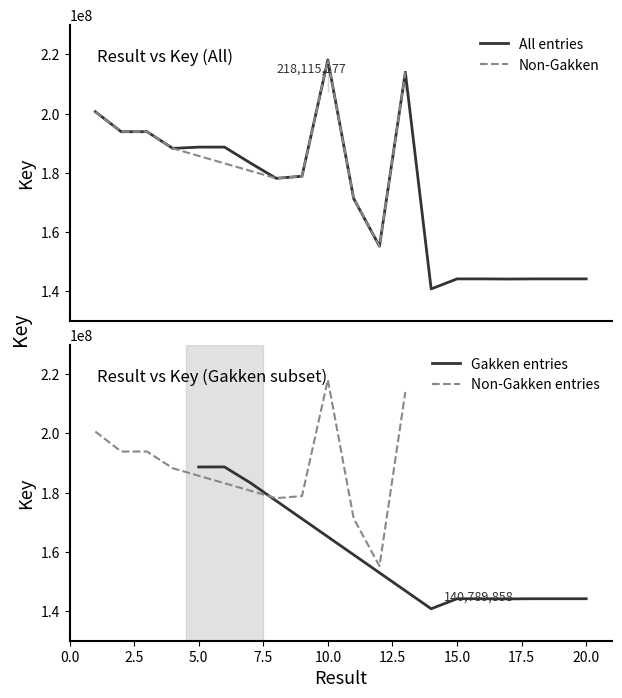

Read the value at 12, to the nearest 50.

155209750